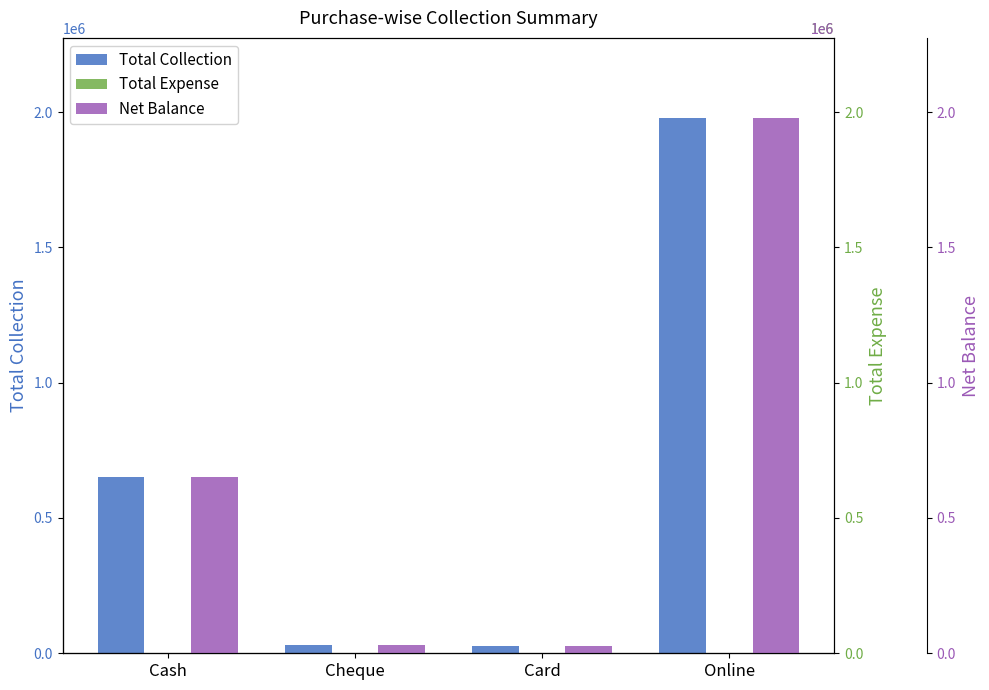

Reading left to right, extract all data points from this chart.

Total Collection: Cash=652400	Cheque=29200	Card=26688	Online=1977349
Total Expense: Cash=0	Cheque=0	Card=0	Online=0
Net Balance: Cash=652400	Cheque=29200	Card=26688	Online=1977349